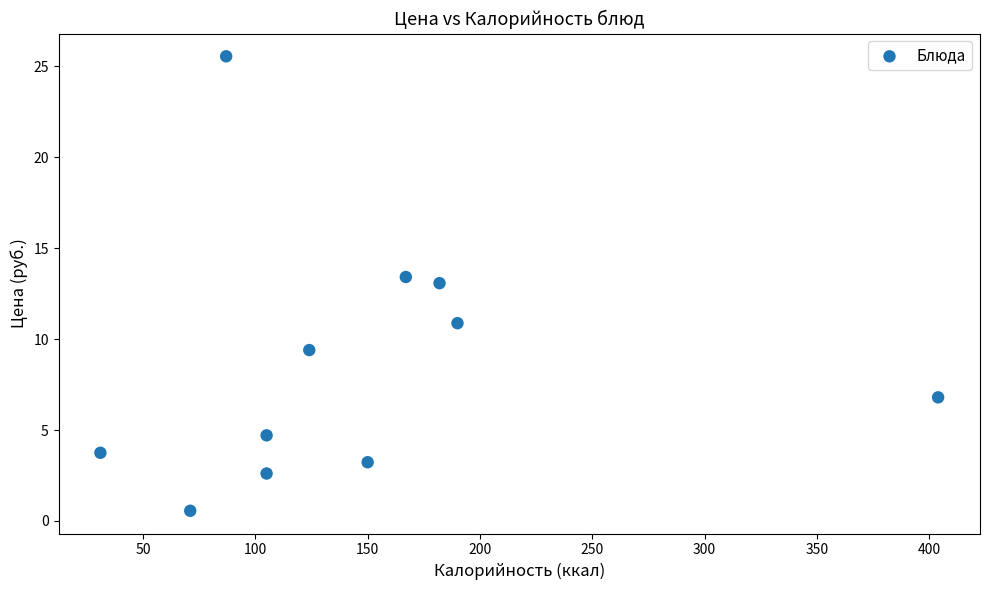

What is the average X value?

146.9